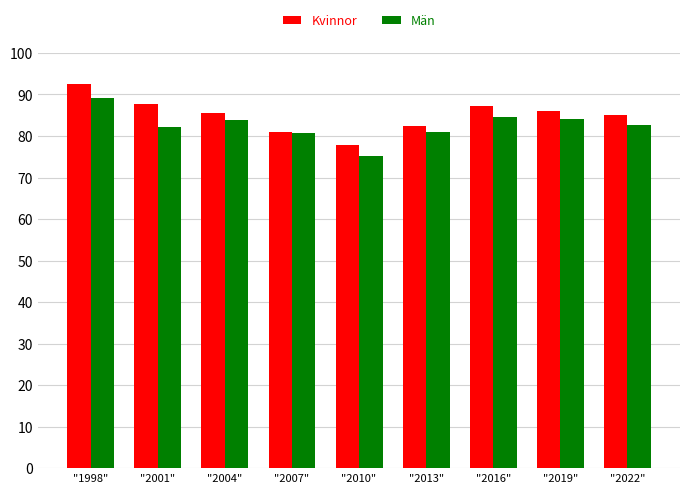

What value does the Kvinnor series have at "2016"?

87.2